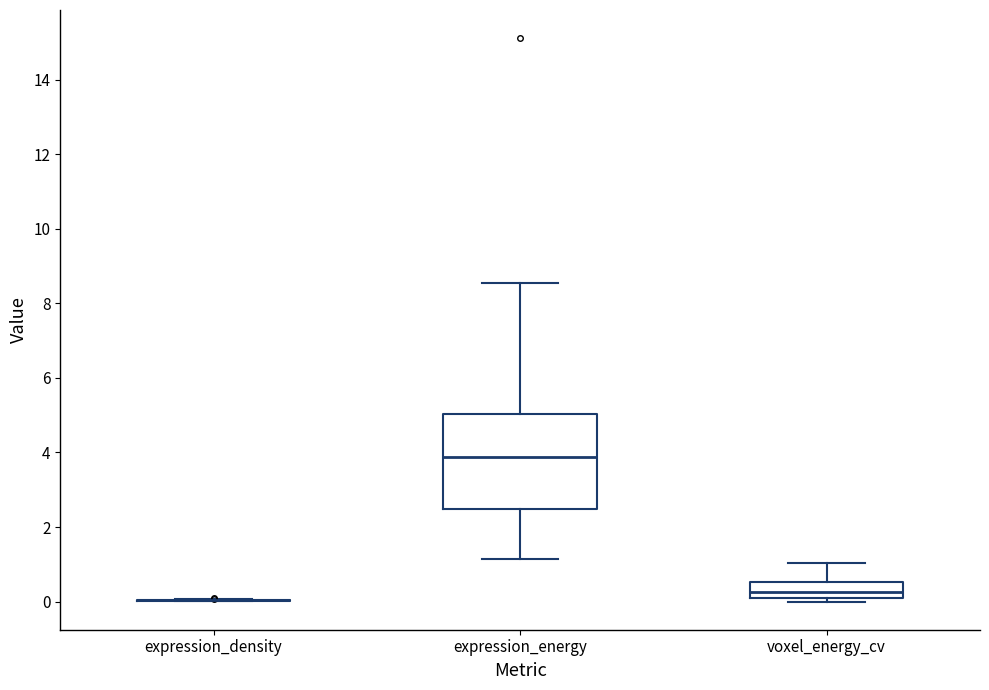

Reading left to right, transcribe this box plot: for each box, give where its median line is, the range the box spans, and where its two whiskers end, as read against the y-axis. The values are not printed on the chart, so give them approximately, as read against the axis.

expression_density: box collapsed to a line at 0.0, whiskers 0.0 to 0.0
expression_energy: median 3.8, box 2.4 to 5.0, whiskers 1.2 to 8.6
voxel_energy_cv: median 0.2, box 0.0 to 0.6, whiskers 0.0 (just below the box's lower edge) to 1.0